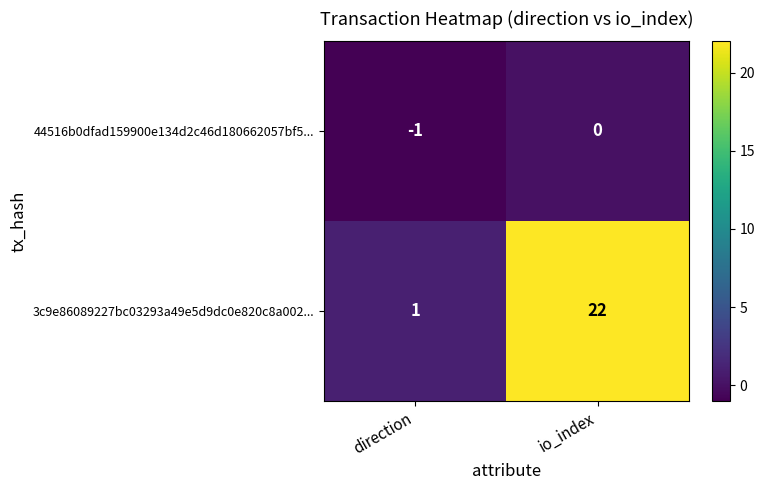

What is the greatest value displayed?

22